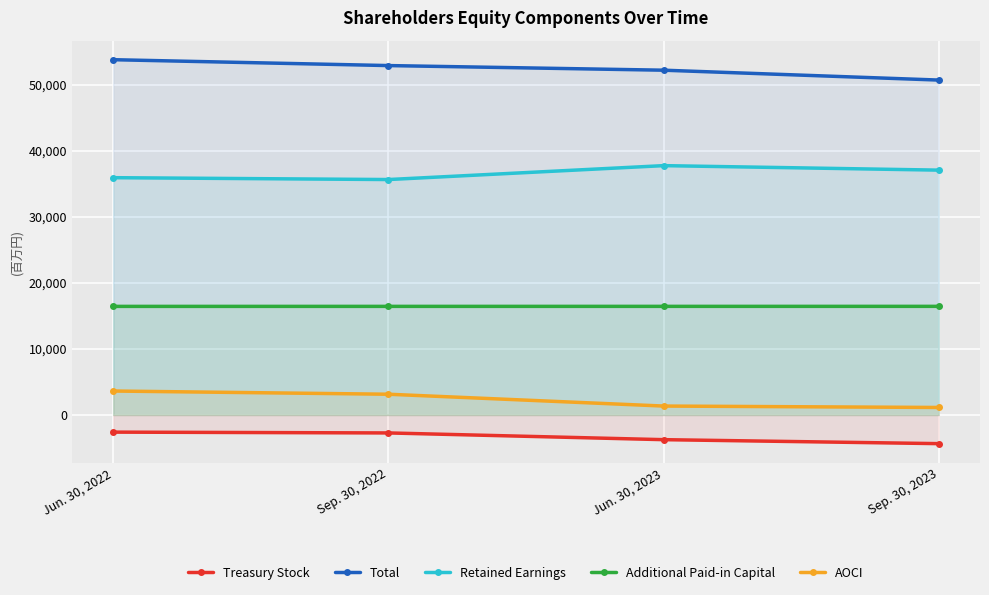

What is the label of the 4th point from the left?

Sep. 30, 2023